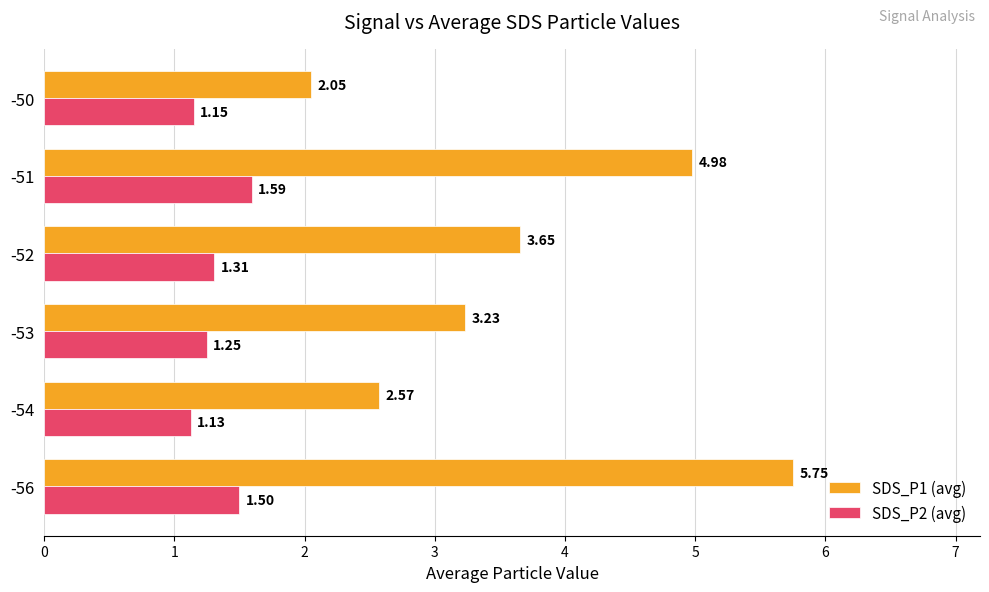

Which series has the largest range (max minus min)?

SDS_P1 (avg)